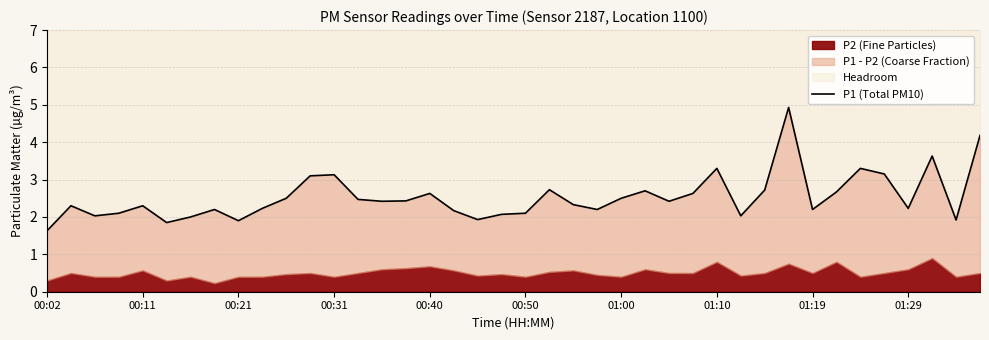

How many lines are shown in the chart?

1